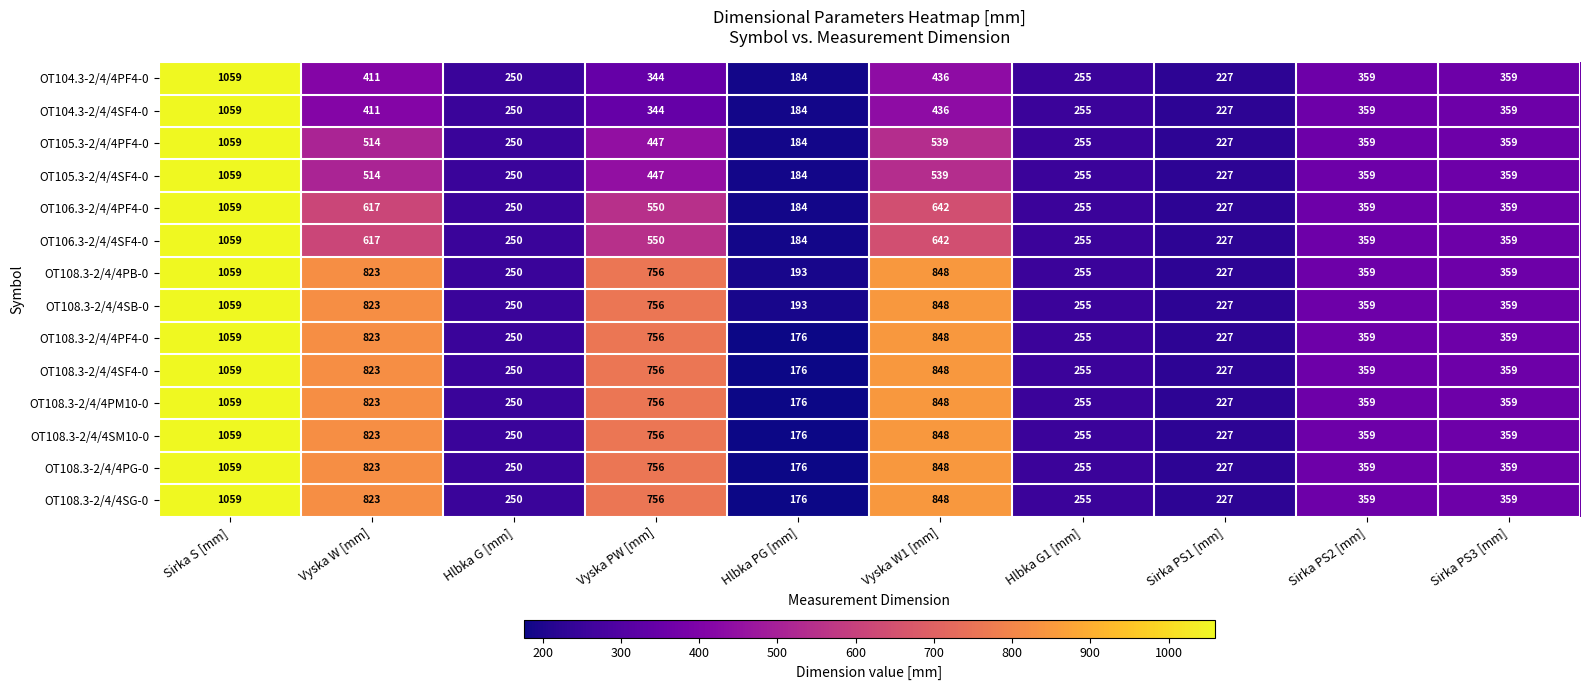

Where is OT108.3-2/4/4SB-0 nearest to the value 626?

Vyska PW [mm]